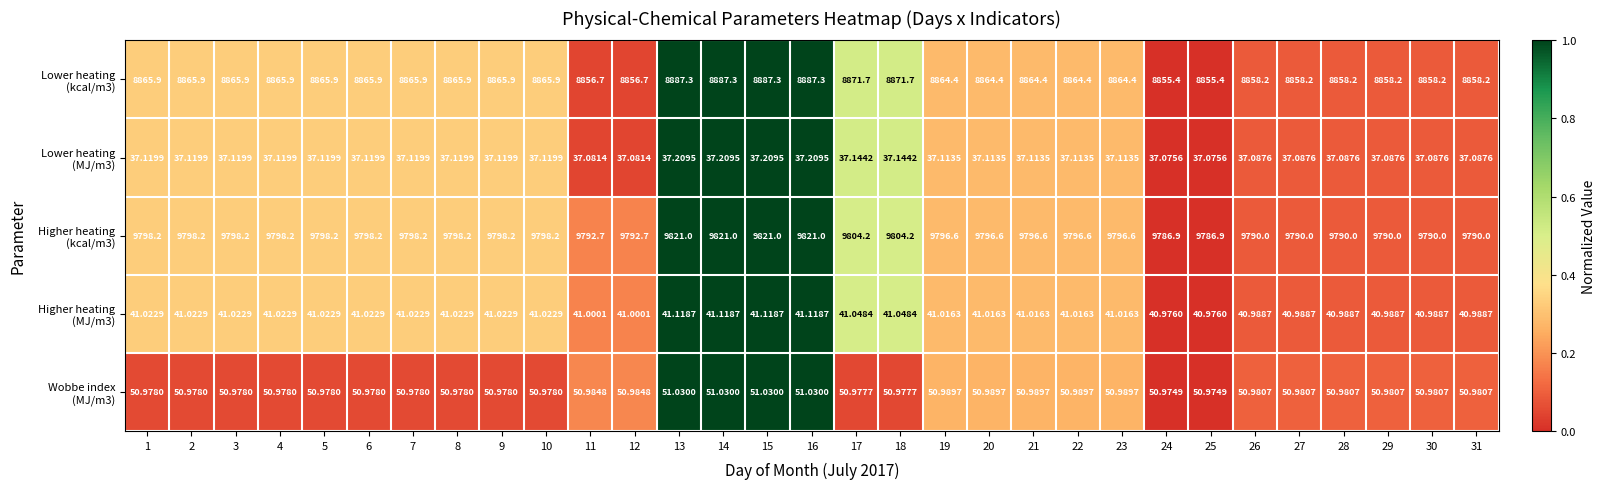

Which series has the largest total across all categories?

Higher heating (kcal/m3)